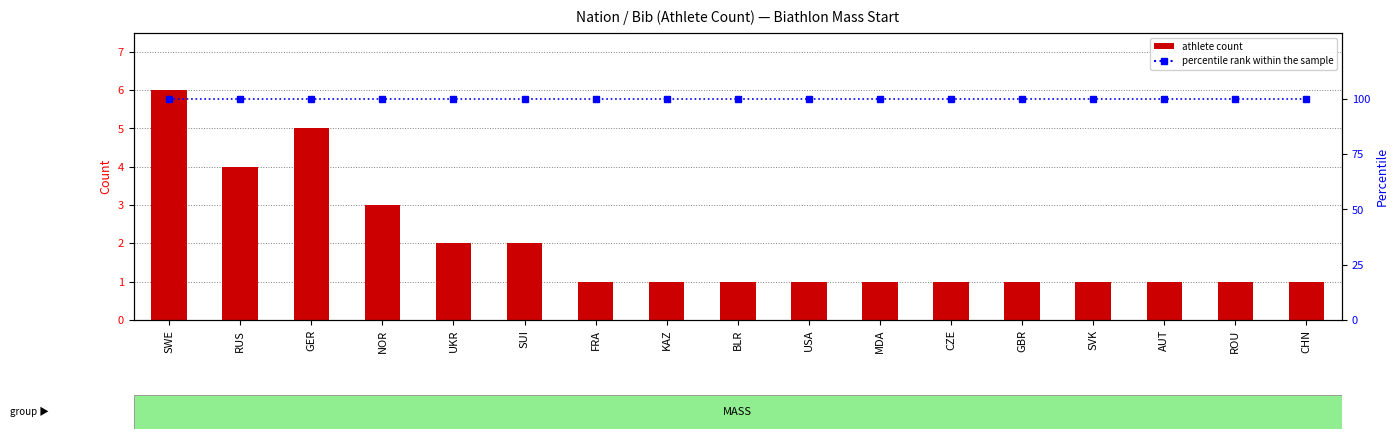

Reading left to right, transcribe all the data shown in this chart.

athlete count: SWE=6	RUS=4	GER=5	NOR=3	UKR=2	SUI=2	FRA=1	KAZ=1	BLR=1	USA=1	MDA=1	CZE=1	GBR=1	SVK=1	AUT=1	ROU=1	CHN=1
percentile rank within the sample: SWE=100	RUS=100	GER=100	NOR=100	UKR=100	SUI=100	FRA=100	KAZ=100	BLR=100	USA=100	MDA=100	CZE=100	GBR=100	SVK=100	AUT=100	ROU=100	CHN=100